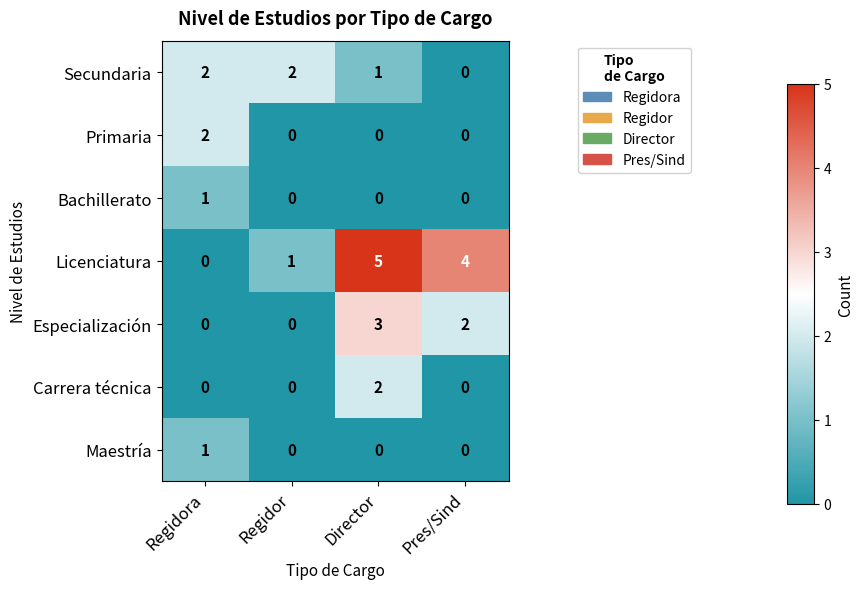

What is the sum of all Especialización values?

5